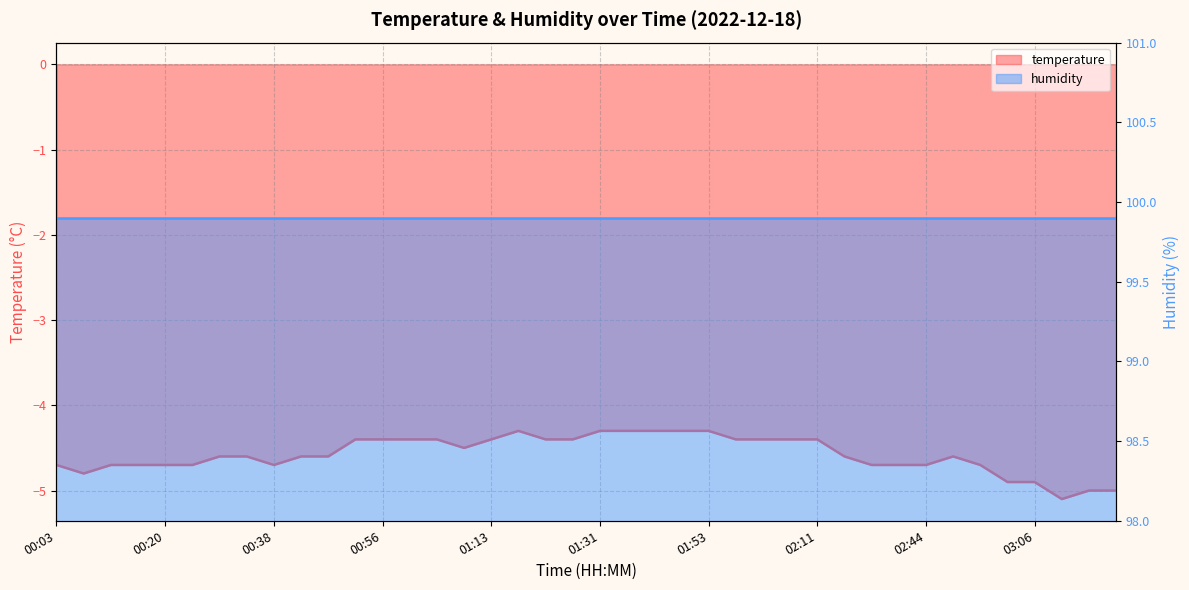

What is the label of the 14th point from the right?

02:02